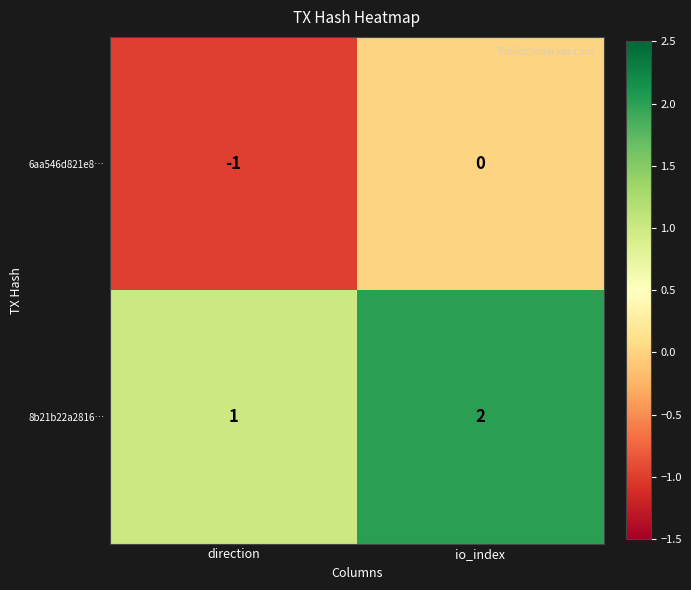

At which label is 6aa546d821e8… closest to 0?

io_index